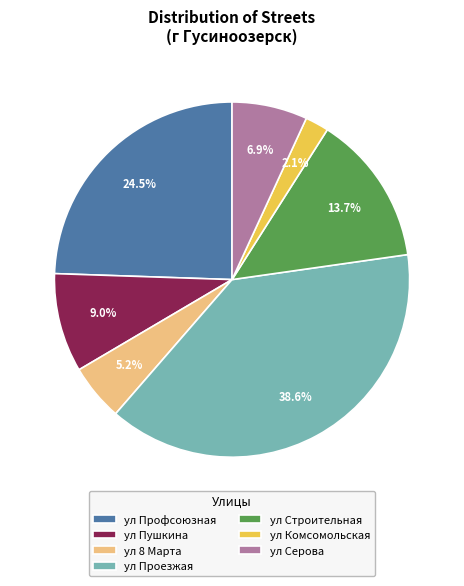

Between ул Комсомольская and ул Проезжая, which is larger?

ул Проезжая